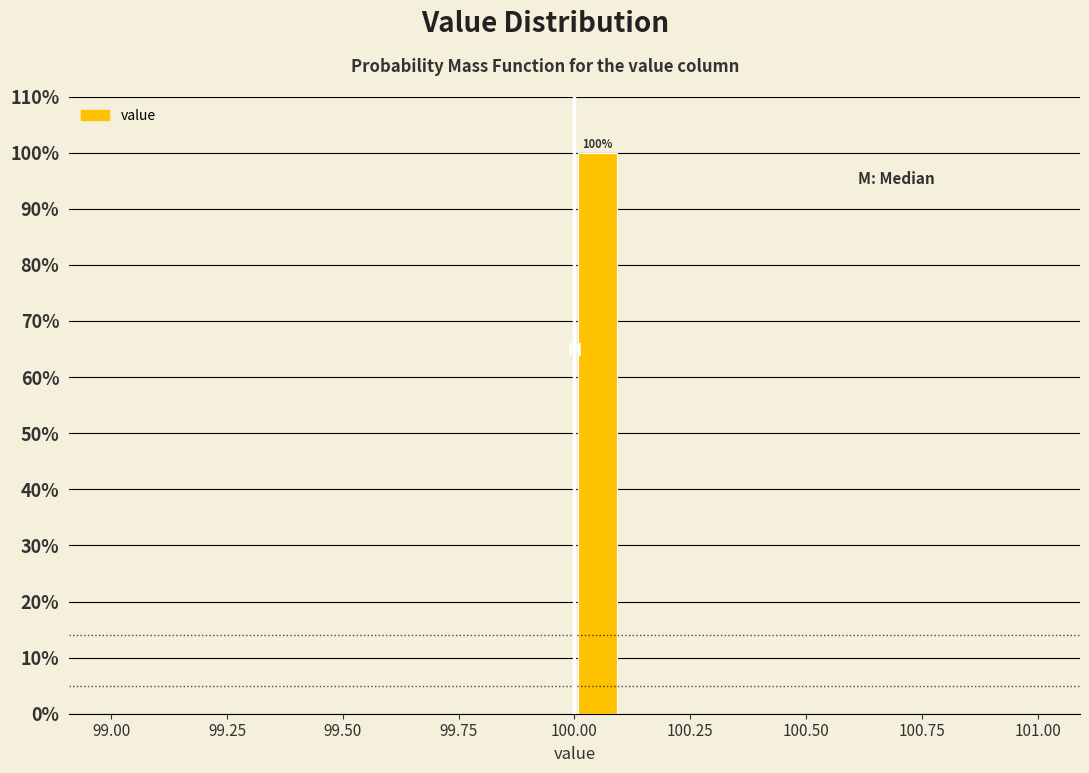

Read against the x-axis, roughly where is the centre of the tallest bar?

100.05